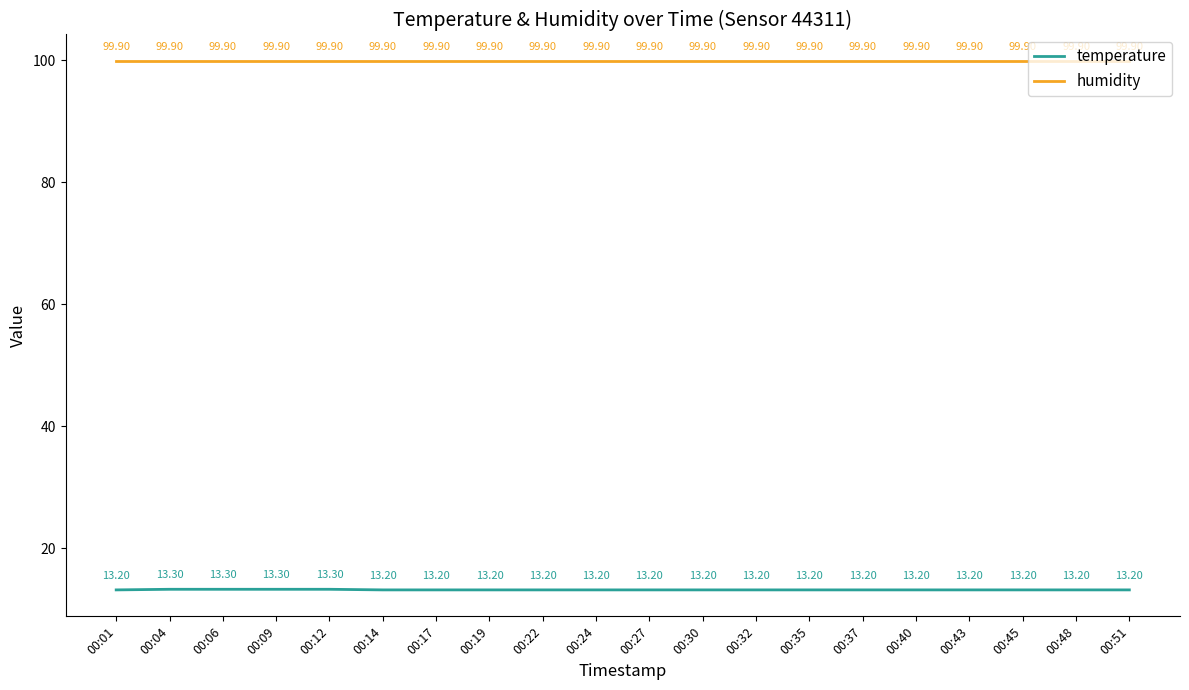

True or false: temperature and humidity cross at least once.

False